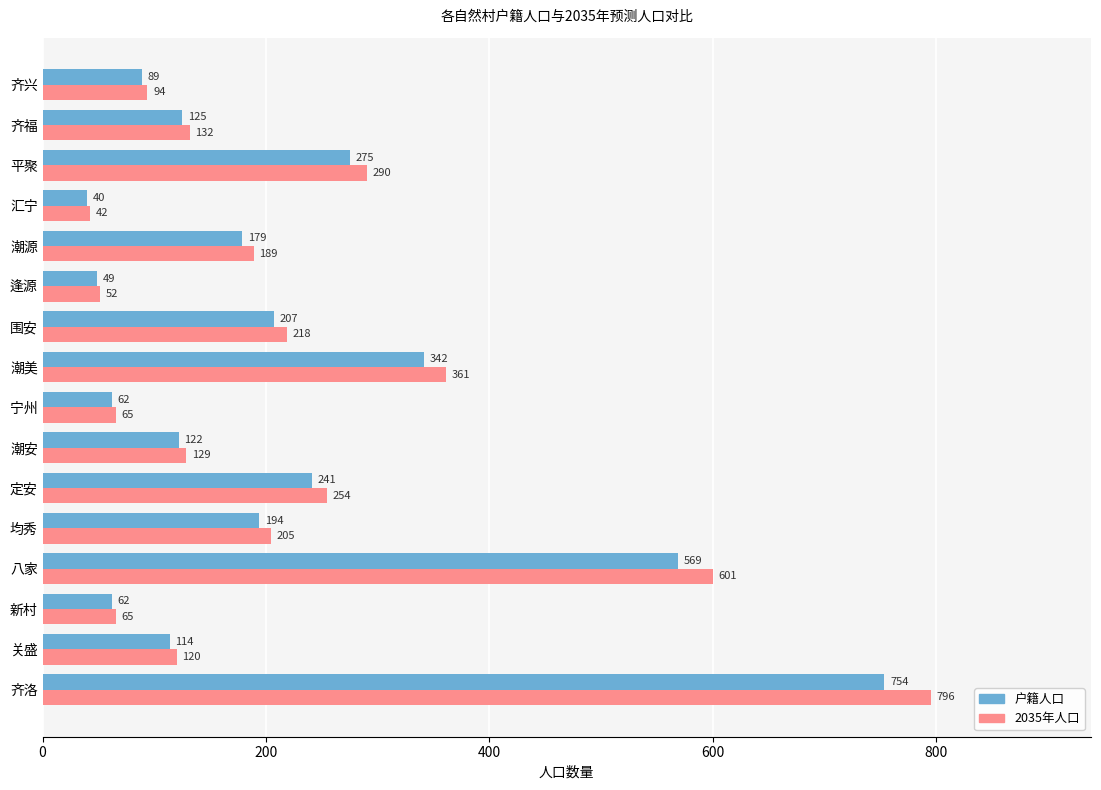

True or false: 户籍人口 has a value of 189.9 at 潮安.

False